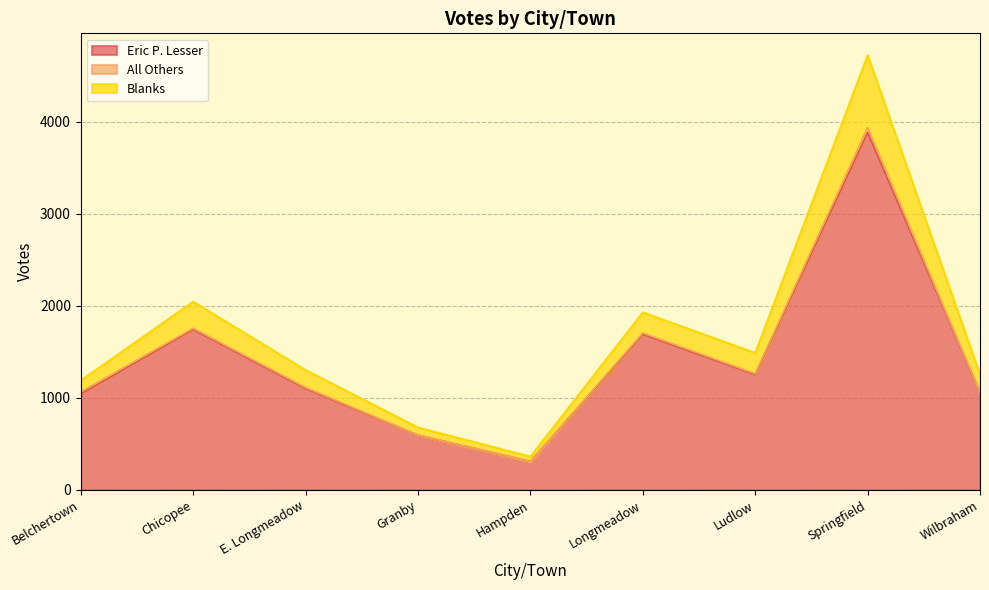

Between Belchertown and E. Longmeadow, which is larger?

E. Longmeadow